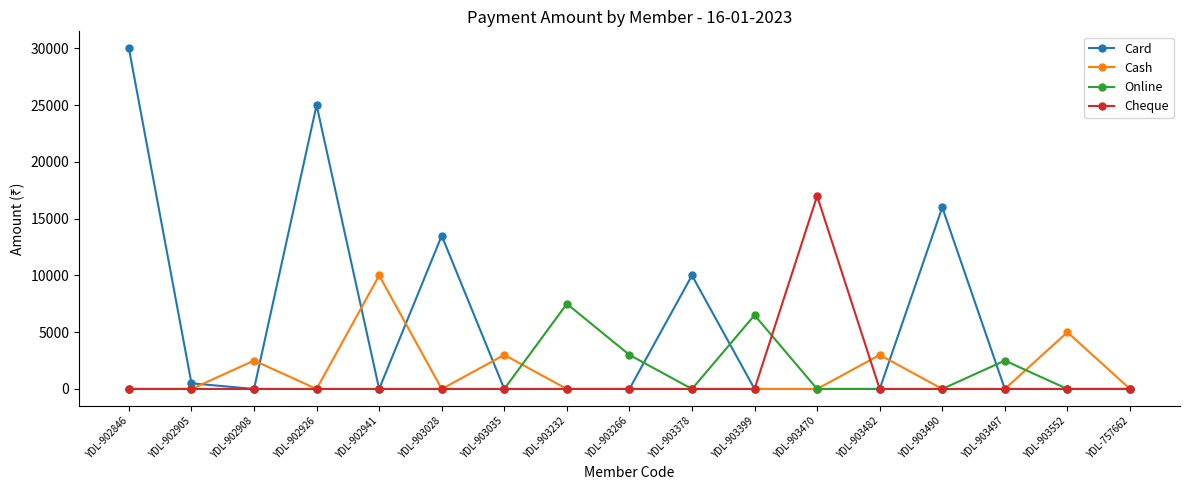

Which label corresponds to the largest value in the chart?

YDL-902846